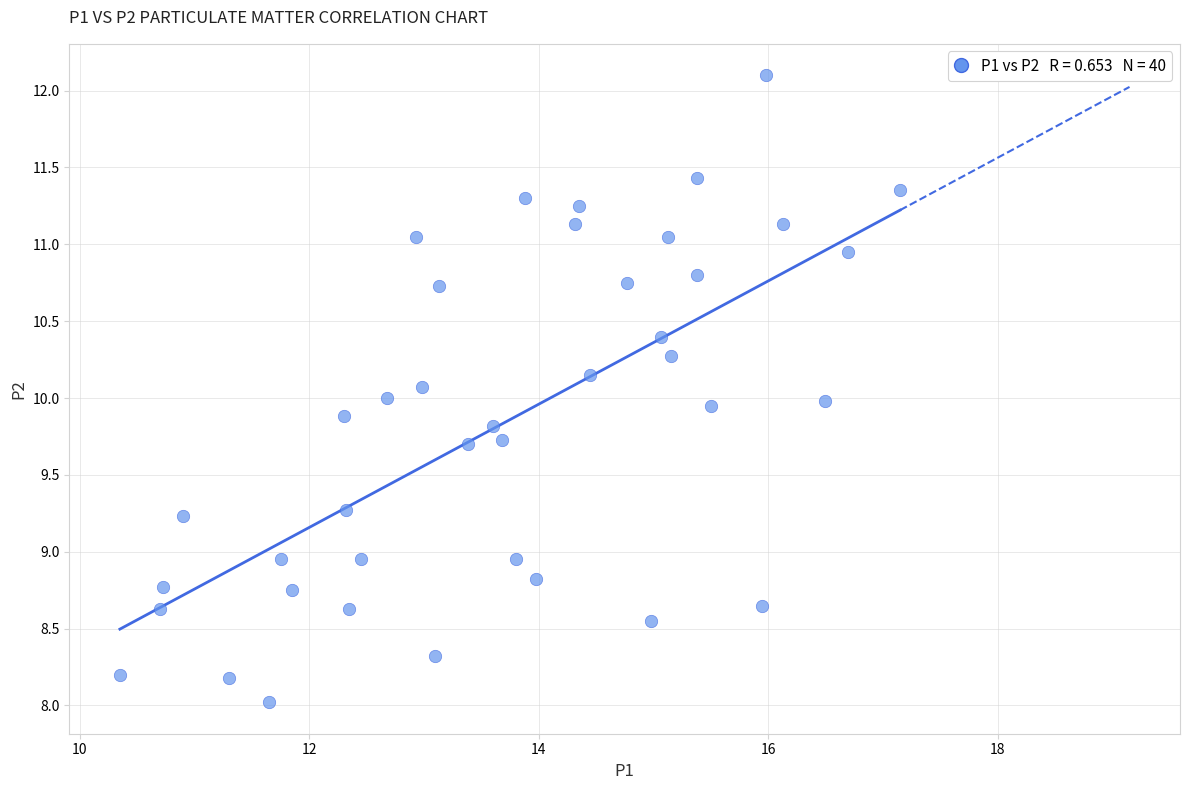

What is the range of X values (max minus min)?

6.8